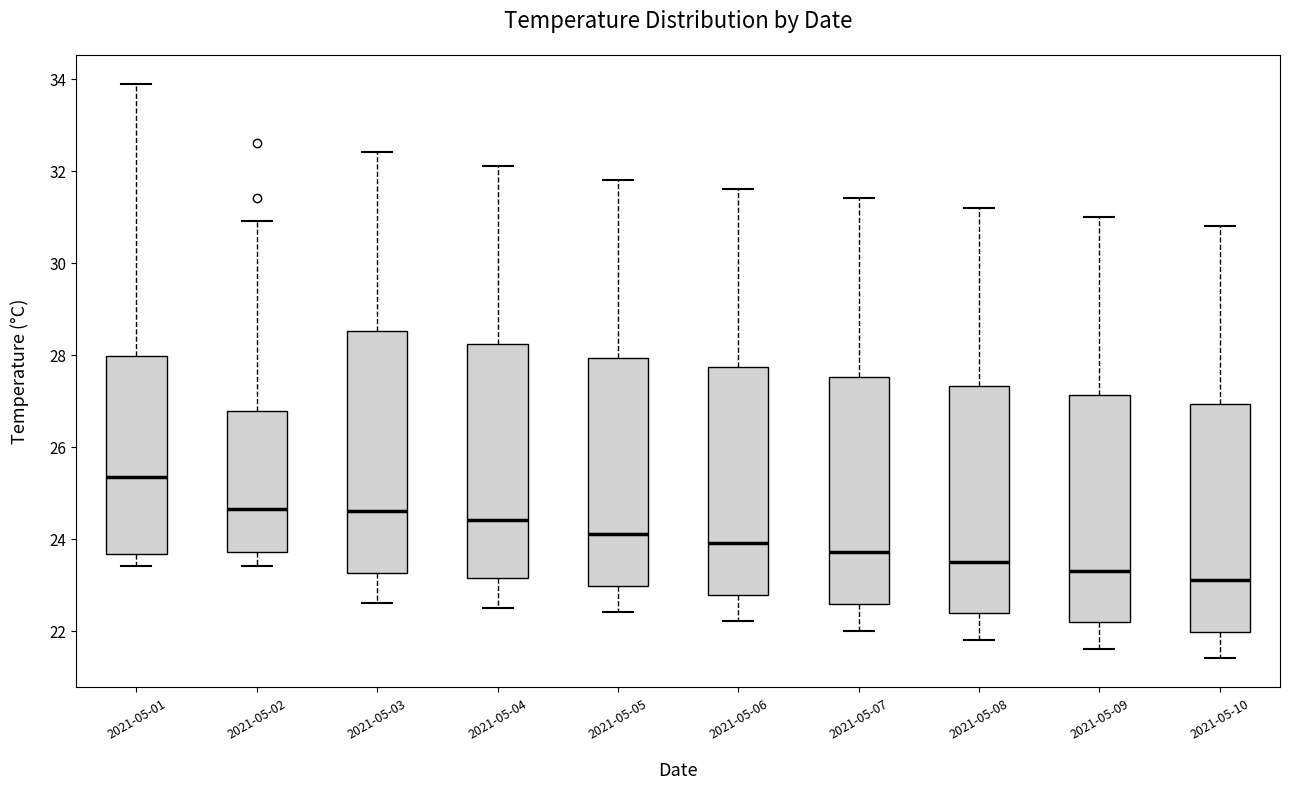

Reading left to right, read every box against the y-axis: the position of its median line, the range the box covers, and the ends of its whiskers. The values are not printed on the chart, so give them approximately, as read against the axis.

2021-05-01: median 25.4, box 23.6 to 28.0, whiskers 23.4 to 34.0
2021-05-02: median 24.6, box 23.8 to 26.8, whiskers 23.4 to 31.0
2021-05-03: median 24.6, box 23.2 to 28.6, whiskers 22.6 to 32.4
2021-05-04: median 24.4, box 23.2 to 28.2, whiskers 22.6 to 32.2
2021-05-05: median 24.2, box 23.0 to 28.0, whiskers 22.4 to 31.8
2021-05-06: median 24.0, box 22.8 to 27.8, whiskers 22.2 to 31.6
2021-05-07: median 23.8, box 22.6 to 27.6, whiskers 22.0 to 31.4
2021-05-08: median 23.6, box 22.4 to 27.4, whiskers 21.8 to 31.2
2021-05-09: median 23.4, box 22.2 to 27.2, whiskers 21.6 to 31.0
2021-05-10: median 23.2, box 22.0 to 27.0, whiskers 21.4 to 30.8